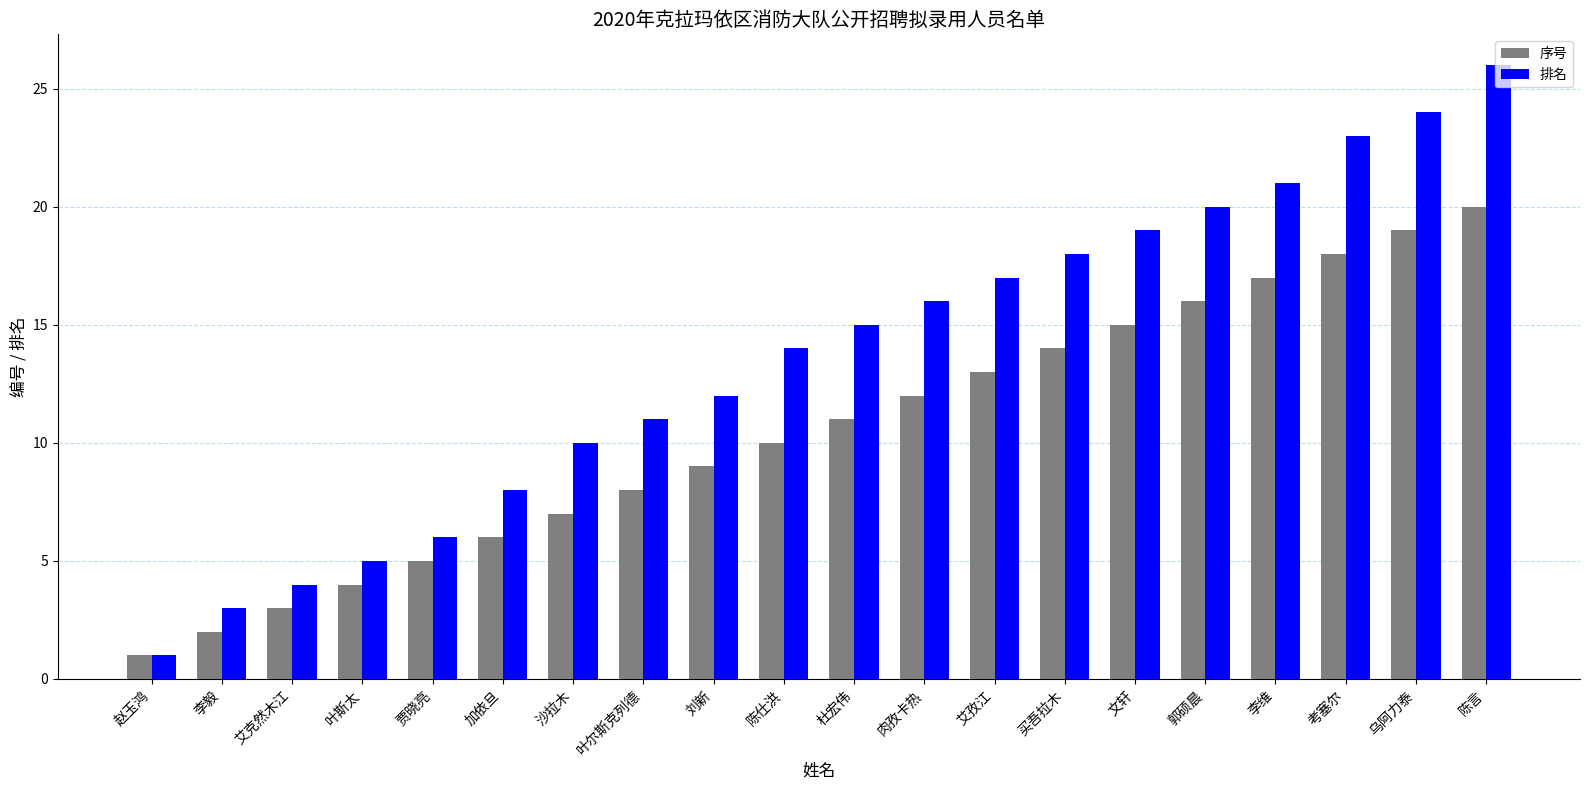

List the labels in order of 序号 value, smallest first.

赵玉鸿, 李毅, 艾克然木江, 叶斯太, 贾晓亮, 加依旦, 沙拉木, 叶尔斯克列德, 刘新, 陈仕洪, 杜宏伟, 肉孜卡热, 艾孜江, 买吾拉木, 文轩, 郭硕晨, 李维, 考塞尔, 乌阿力泰, 陈言